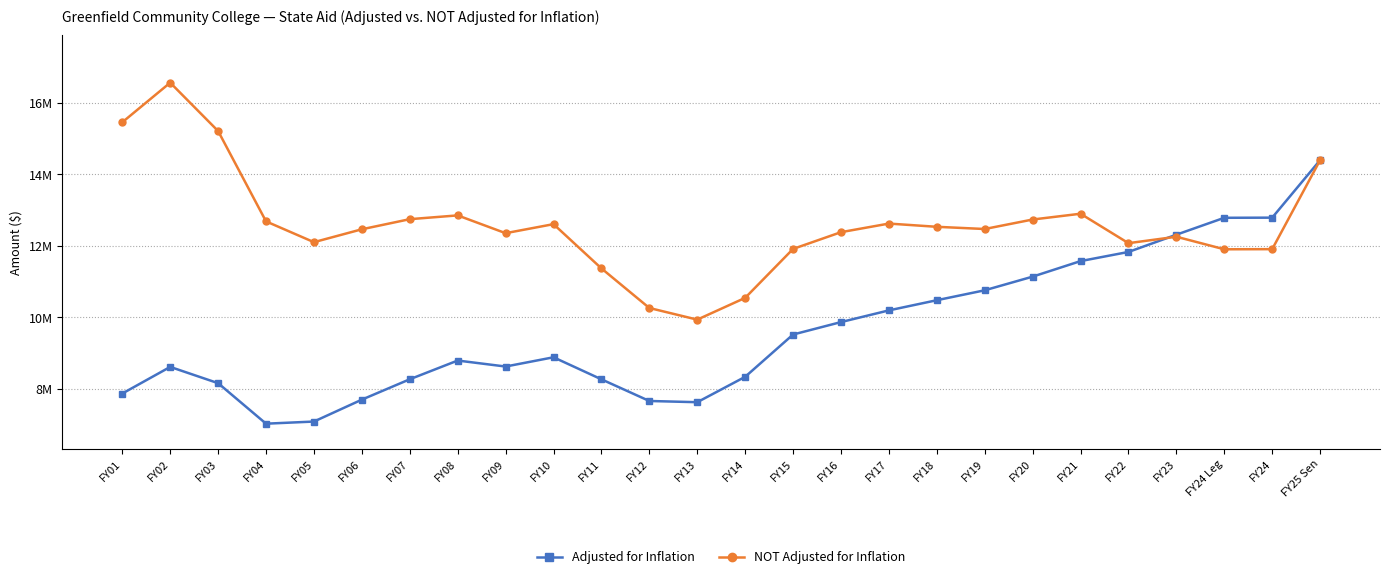

Reading left to right, extract all data points from this chart.

Adjusted for Inflation: FY01=7864671	FY02=8609329	FY03=8154417	FY04=7021383	FY05=7081159	FY06=7693801	FY07=8263715	FY08=8787462	FY09=8619898	FY10=8878798	FY11=8262137	FY12=7656325	FY13=7622156	FY14=8332257	FY15=9515167	FY16=9863161	FY17=10190490	FY18=10474875	FY19=10752428	FY20=11134180	FY21=11568940	FY22=11824677	FY23=12307497	FY24 Leg=12780259	FY24=12784149	FY25 Sen=14392538
NOT Adjusted for Inflation: FY01=15452494	FY02=16559431	FY03=15206650	FY04=12679613	FY05=12098282	FY06=12459077	FY07=12741639	FY08=12847339	FY09=12349997	FY10=12602433	FY11=11365023	FY12=10257384	FY13=9931651	FY14=10540532	FY15=11909310	FY16=12377916	FY17=12618460	FY18=12528248	FY19=12466431	FY20=12731949	FY21=12893627	FY22=12070392	FY23=12250580	FY24 Leg=11899282	FY24=11902904	FY25 Sen=14392538